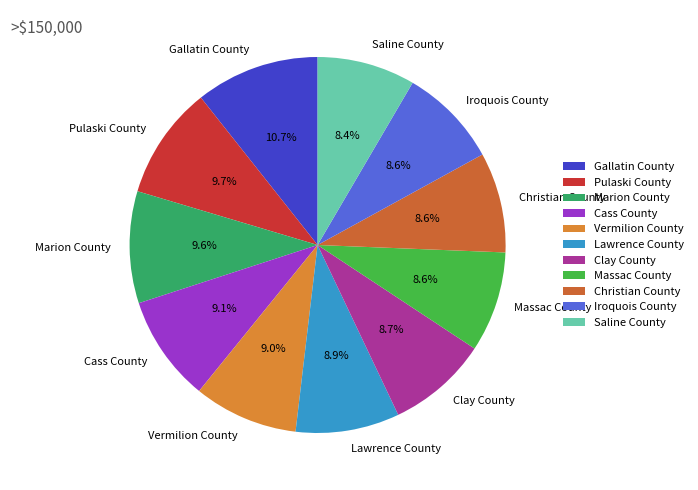

What percentage is NOT represented by Lawrence County?

91.1%